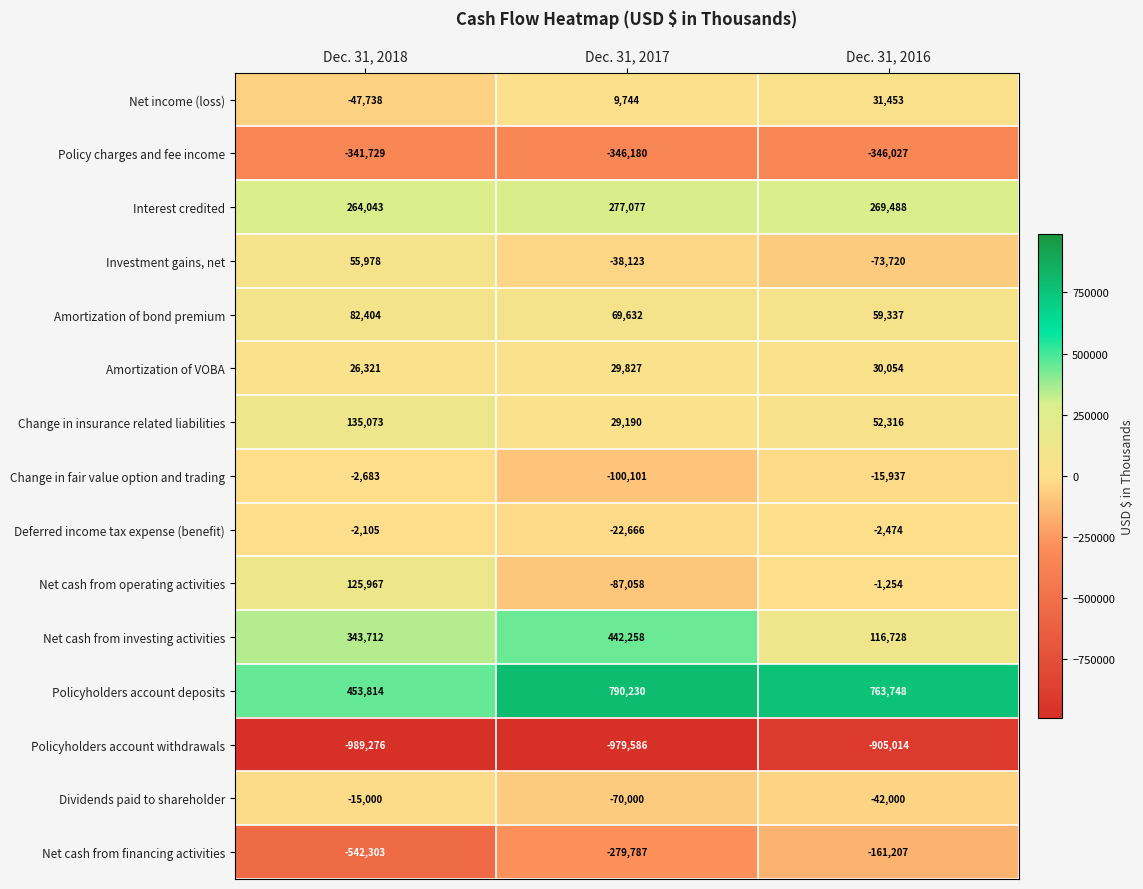

What is the total value across all series at Dec. 31, 2017?

-275543